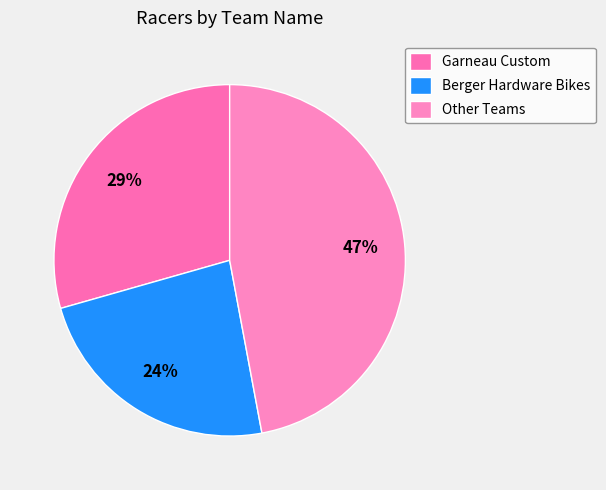

Rank the categories by value from lowest to highest.

Berger Hardware Bikes, Garneau Custom, Other Teams